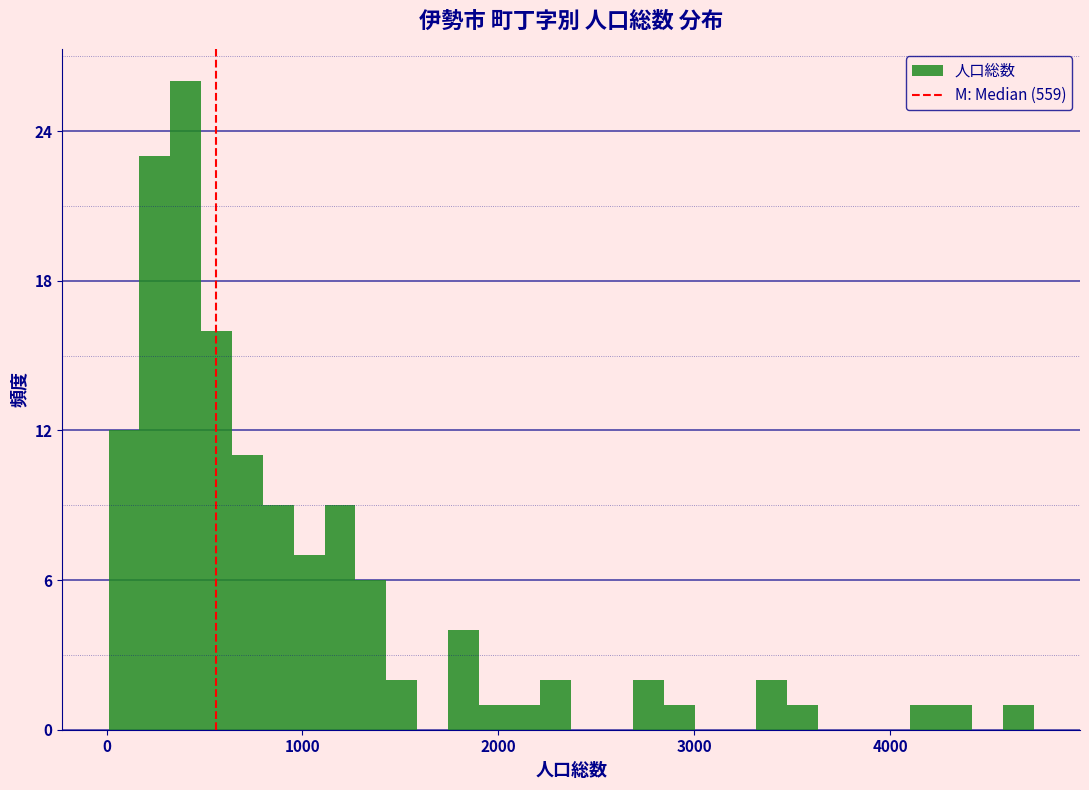

Around what value on the x-axis is the tallest bar? Give the approximate position of its centre, as read against the axis.

400